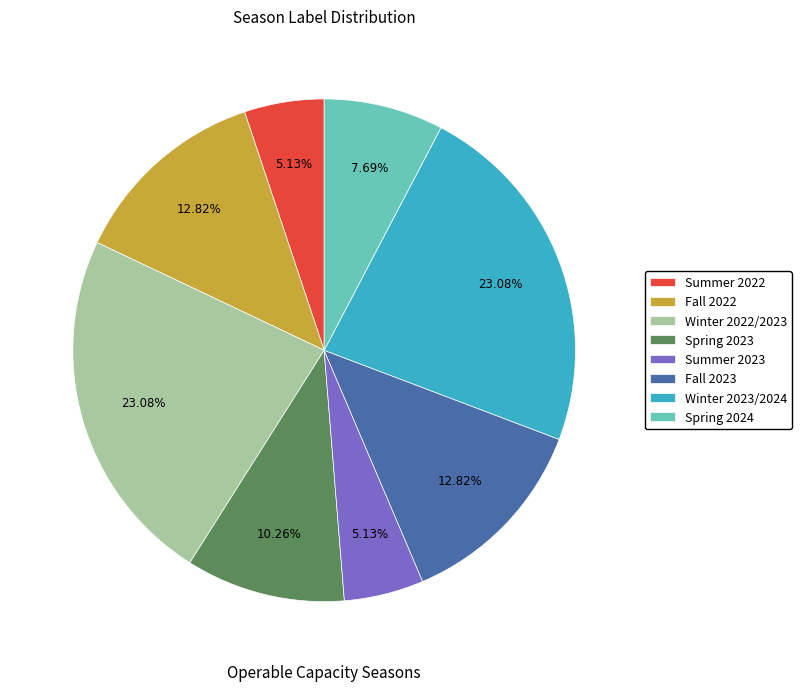

Is it true that Winter 2023/2024 is 23% of the pie?

True